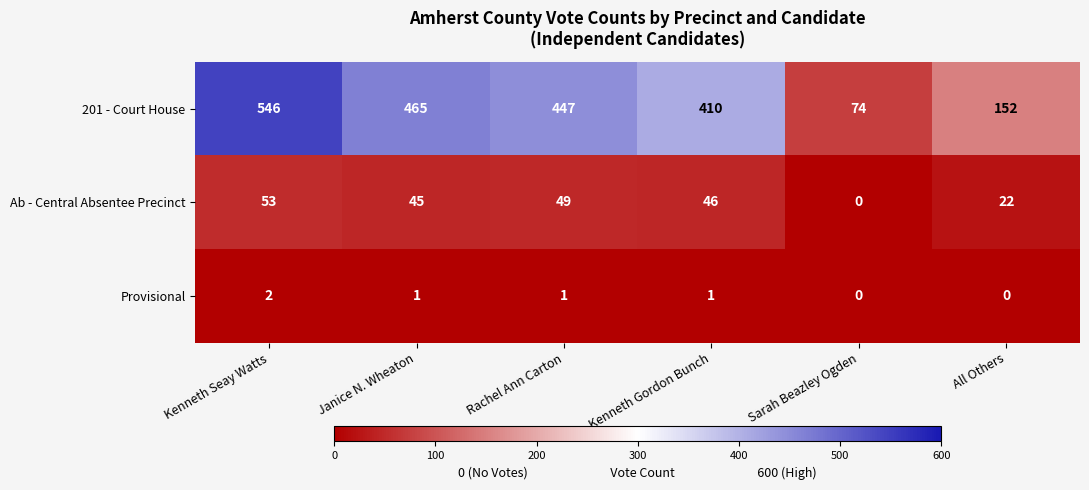

At which label does Ab - Central Absentee Precinct reach its minimum?

Sarah Beazley Ogden